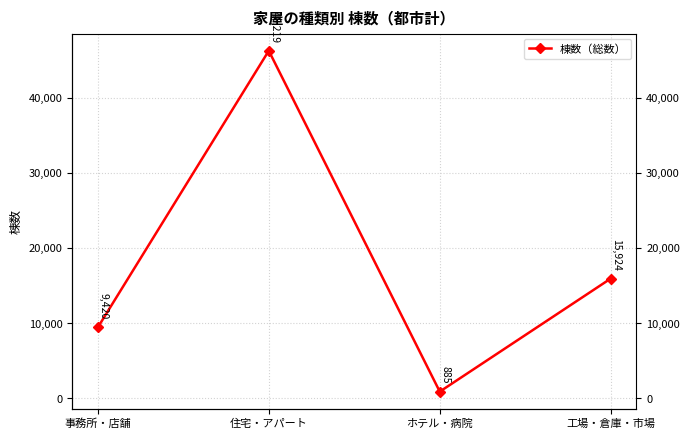

How many series are shown in this chart?

1